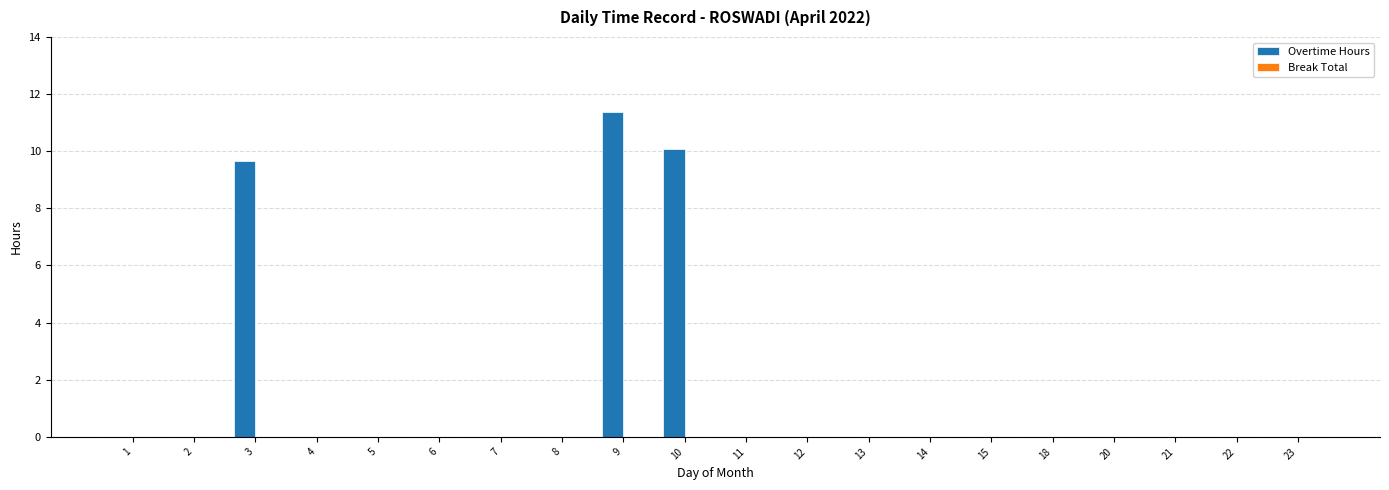

Is it true that the value at 8 is -7.0?

False